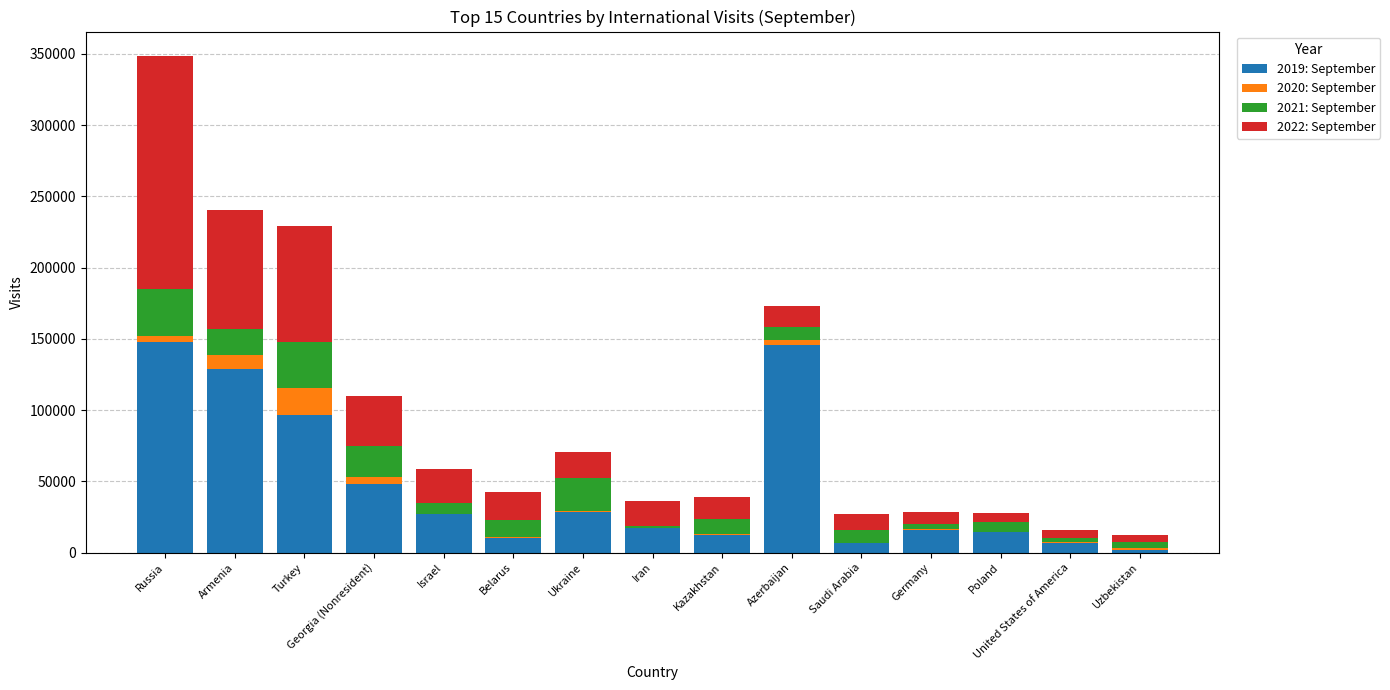

Is it true that 2019: September equals 48025 at Georgia (Nonresident)?

True